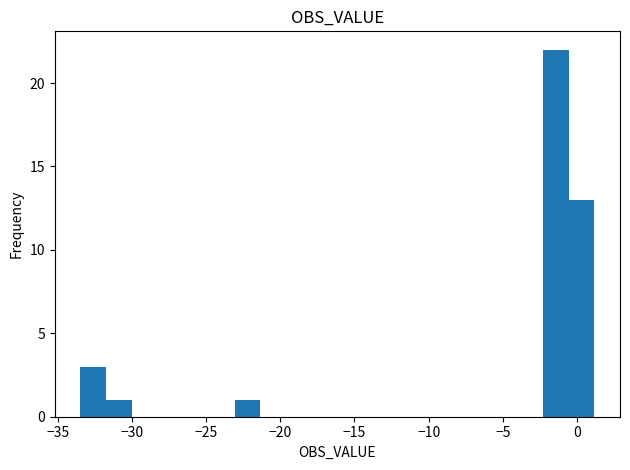

Read against the x-axis, roughly where is the centre of the tallest bar?

-1.5